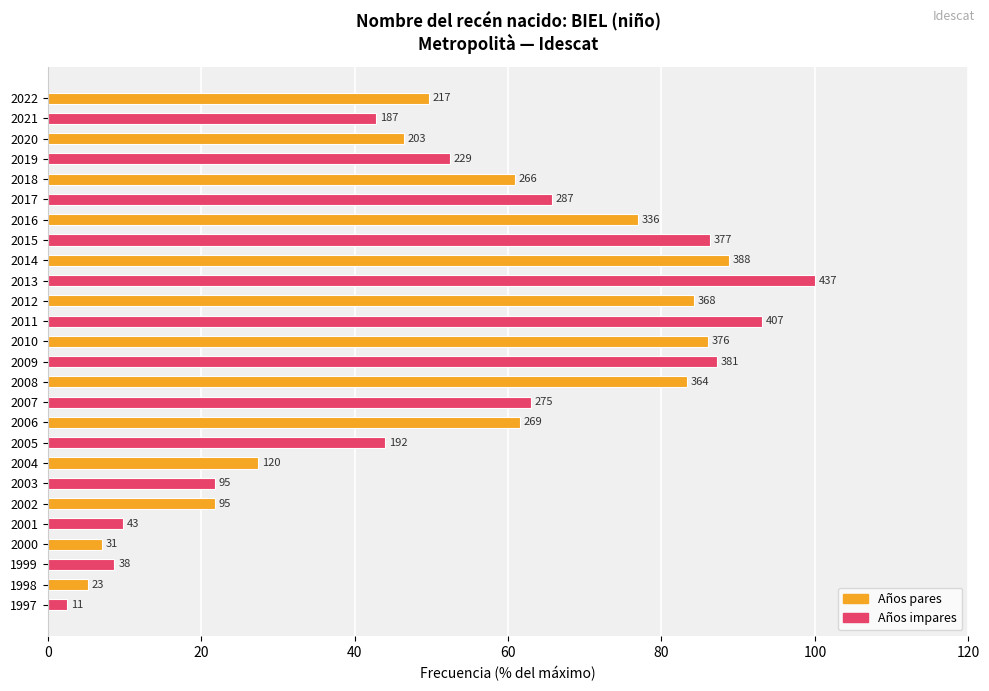

How many bars are there in total?

26